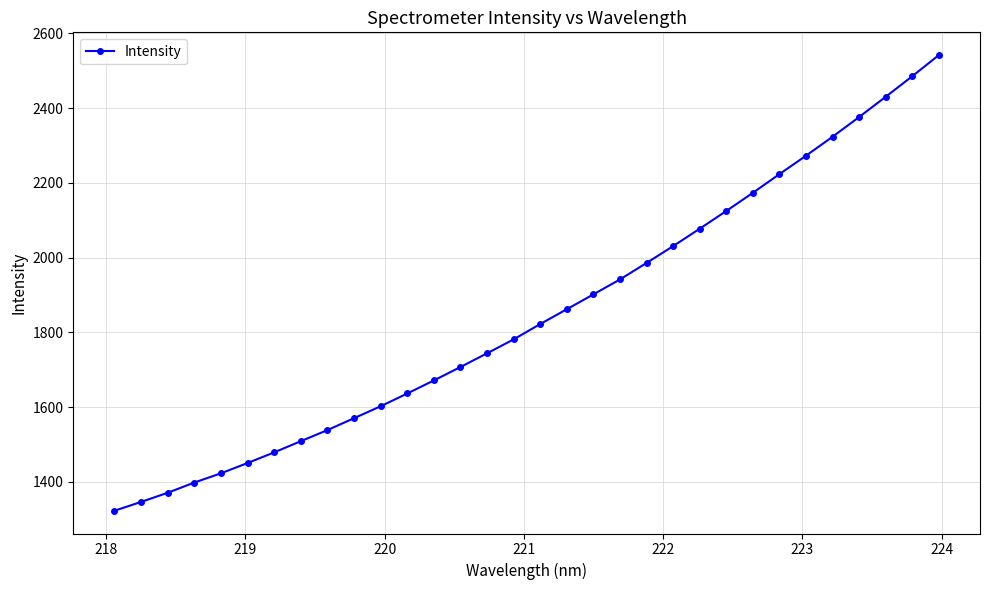

What is the maximum value shown in the chart?

2541.8